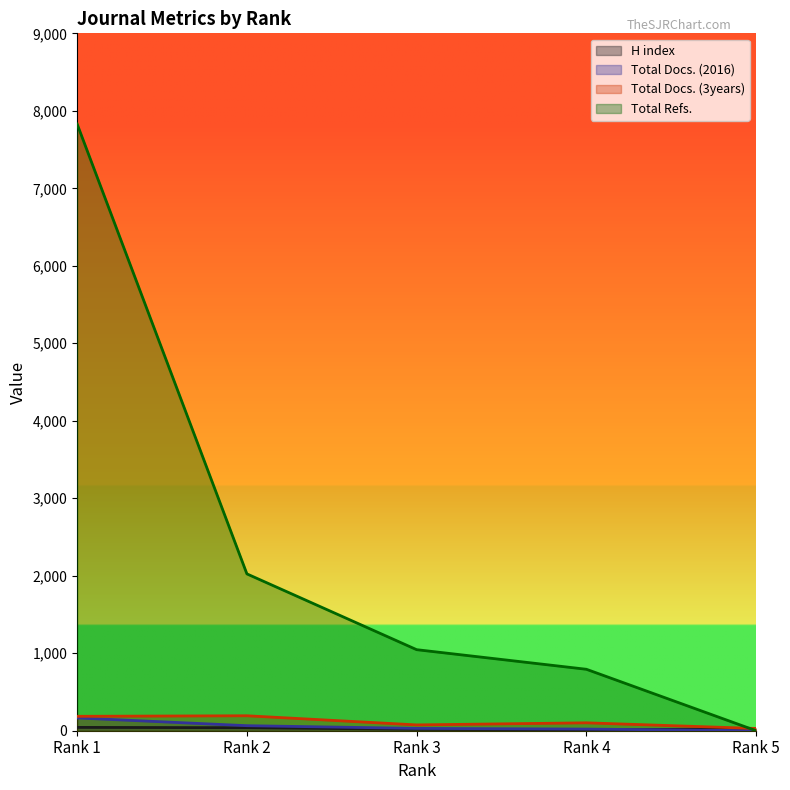

List the series in order of their peak value, highest first.

Total Refs., Total Docs. (3years), Total Docs. (2016), H index